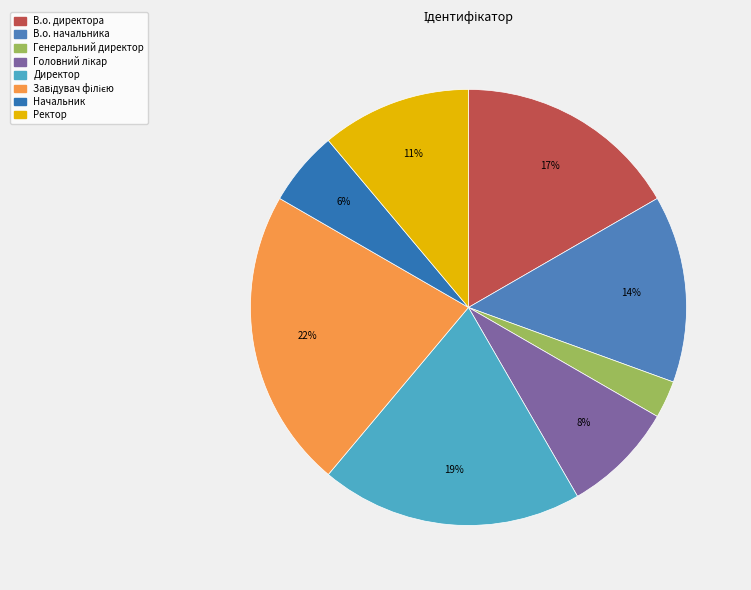

How many segments does this pie chart have?

8